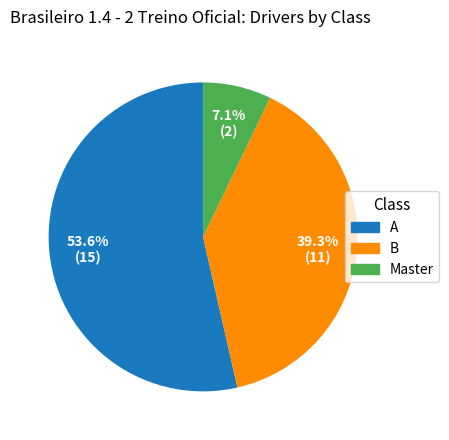

Which slice is the smallest?

Master